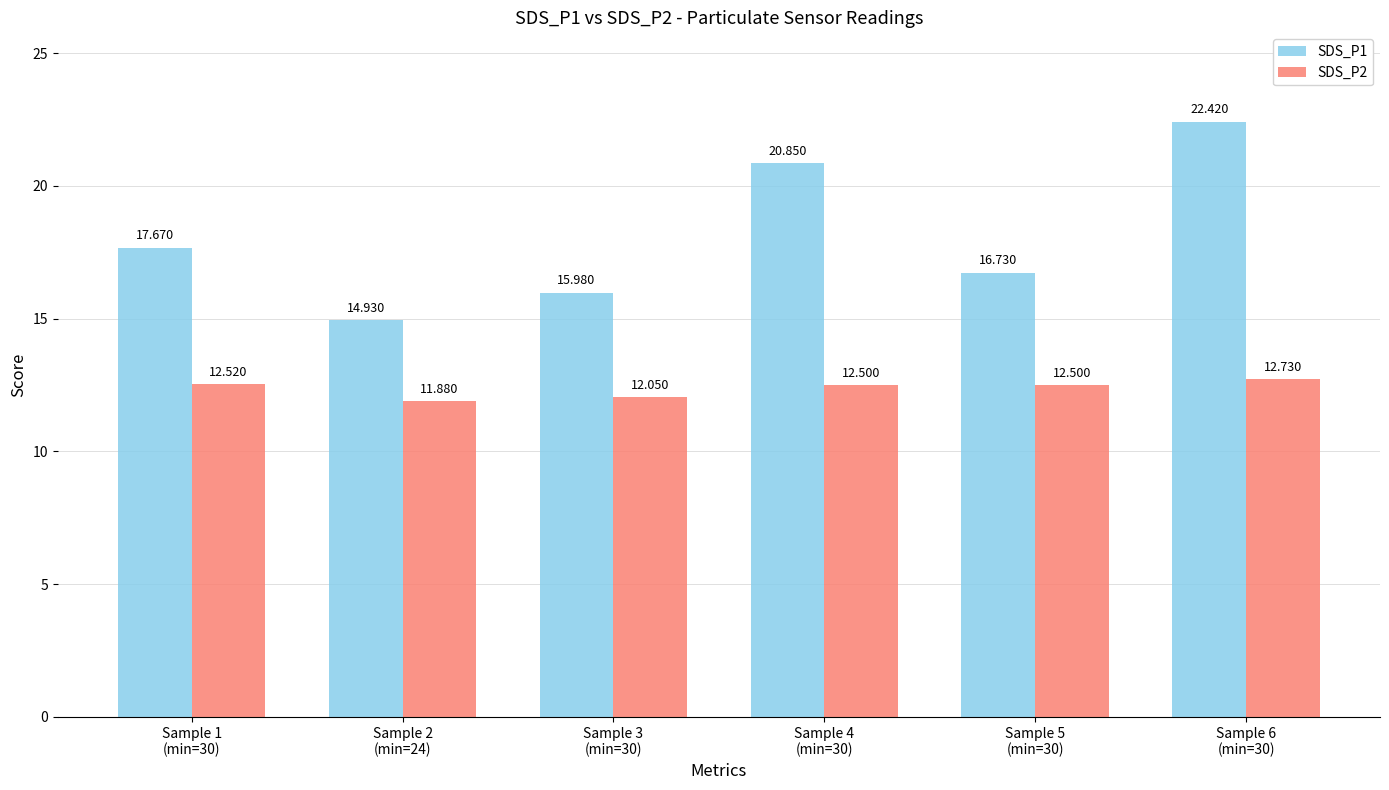

What is the spread (max minus min) of values at Sample 1
(min=30)?

5.2